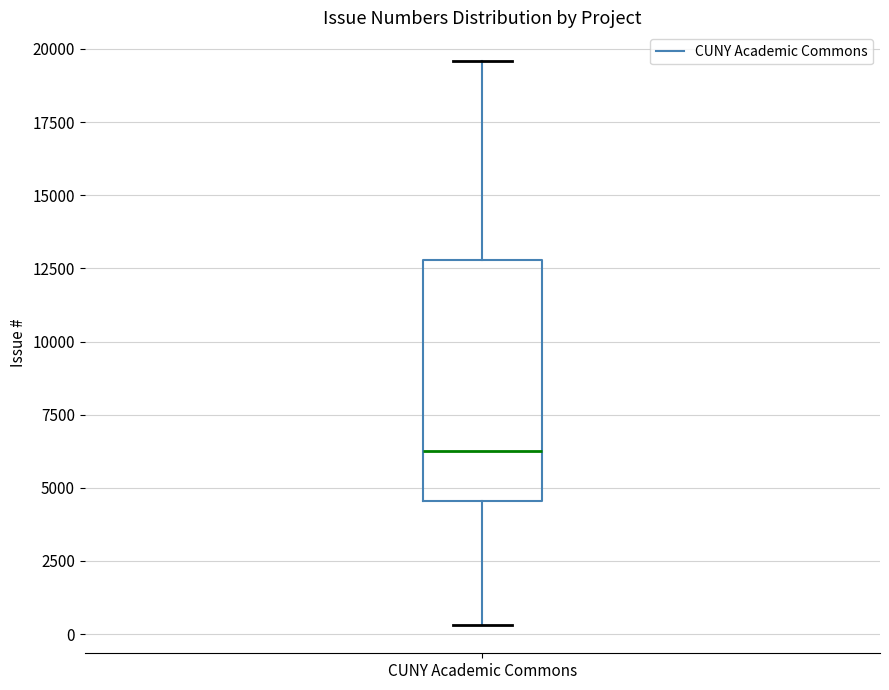

Where is the lower edge of the box for CUNY Academic Commons on the y-axis? The values are not printed on the chart, so give them approximately, as read against the axis.

4500